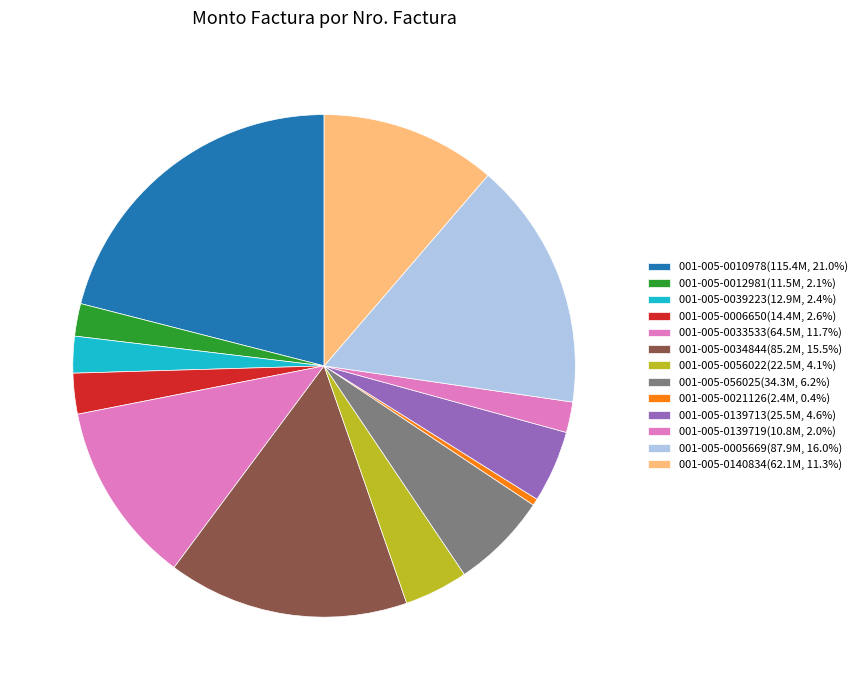

To the nearest percent, what is the difference between the largest and smallest slice percentages?

21%